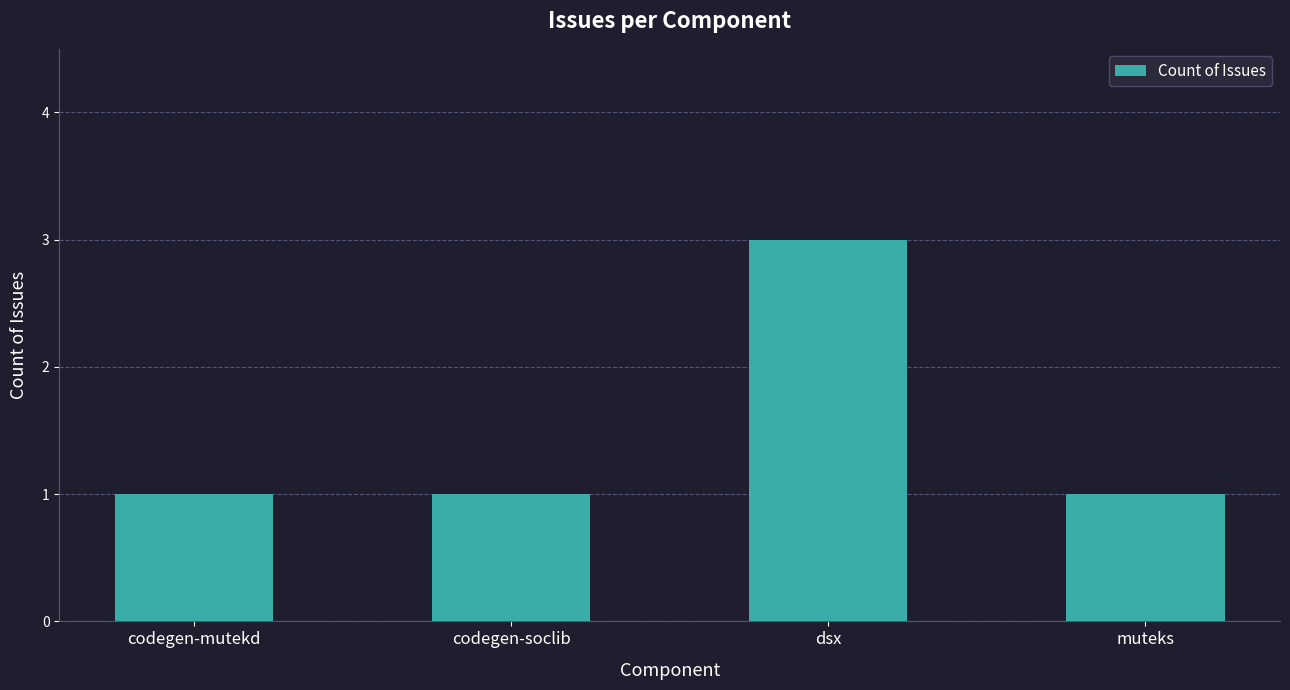

Reading left to right, extract all data points from this chart.

1	1	3	1